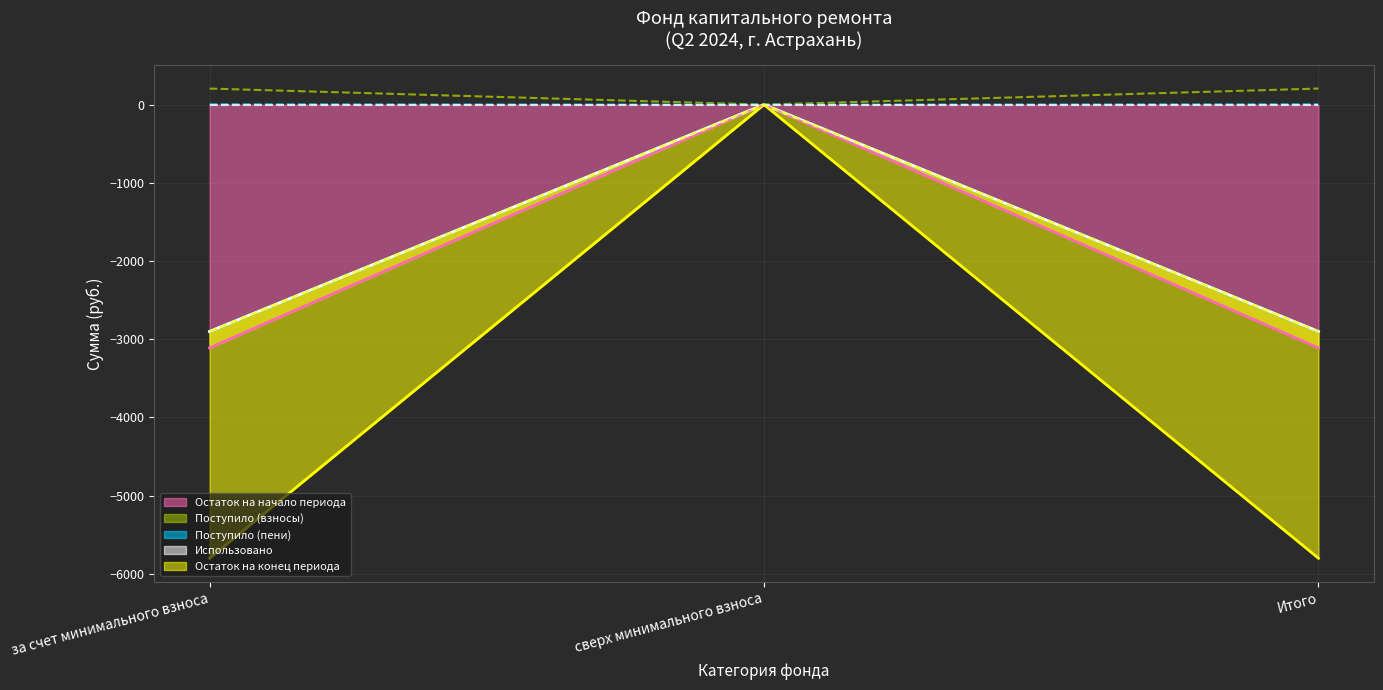

Is the value of Остаток на начало периода at сверх минимального взноса greater than the value of Остаток на конец периода at Итого?

Yes